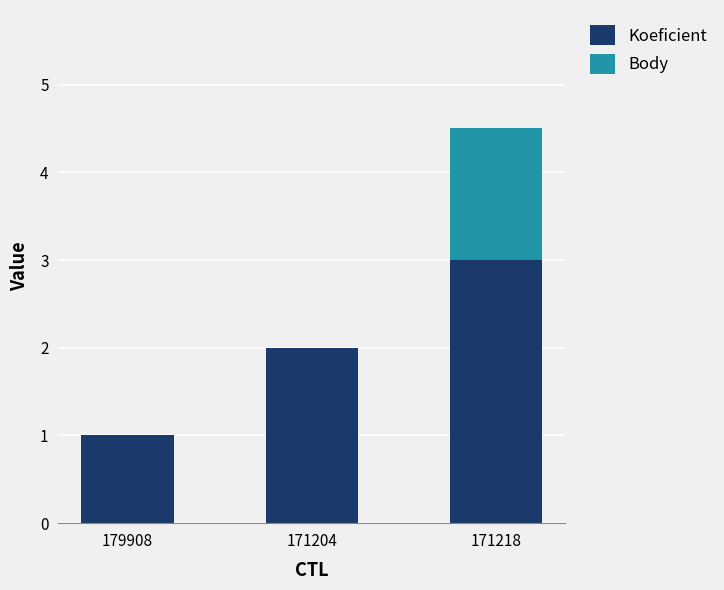

Reading left to right, what are the values for Koeficient?

179908=1.0	171204=2.0	171218=3.0